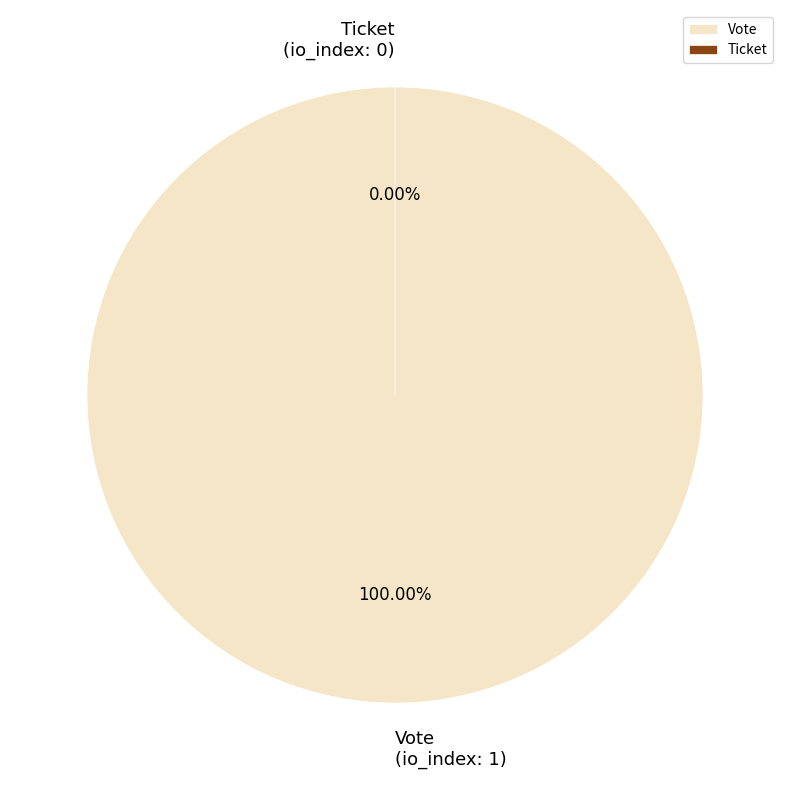

To the nearest percent, what is the difference between the largest and smallest slice percentages?

100%